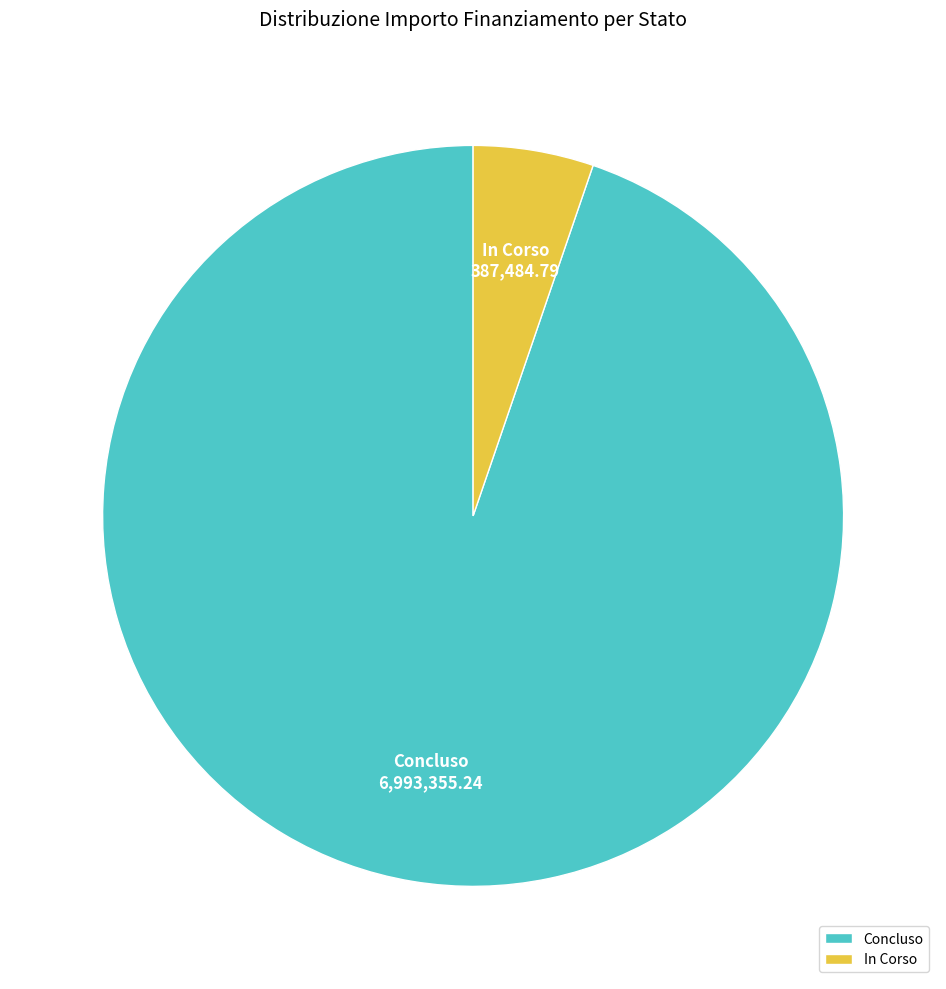

The In Corso slice represents 1% of the pie. True or false?

False